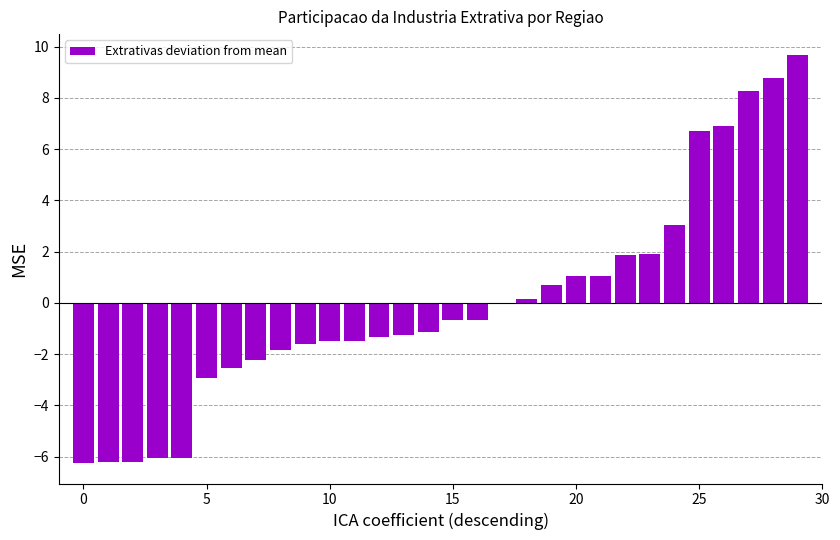

What is the greatest value displayed?

9.7